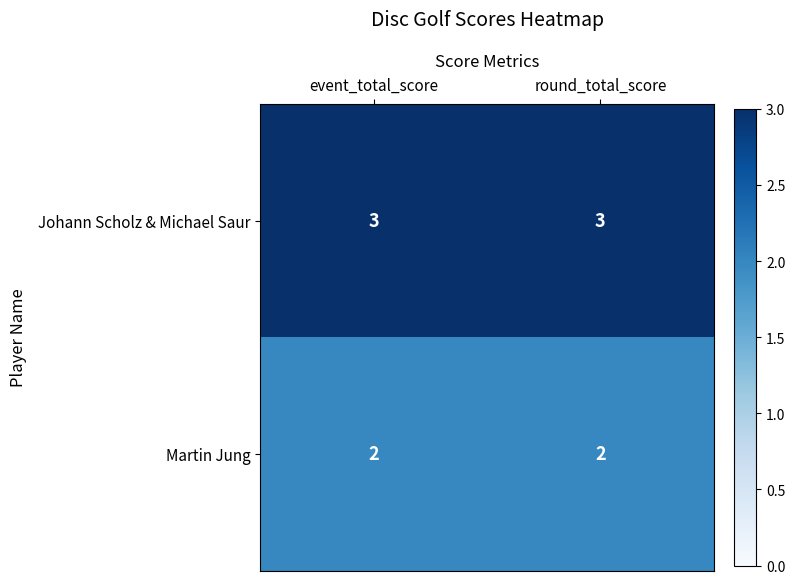

Rank the series by their maximum value, from lowest to highest.

Martin Jung, Johann Scholz & Michael Saur